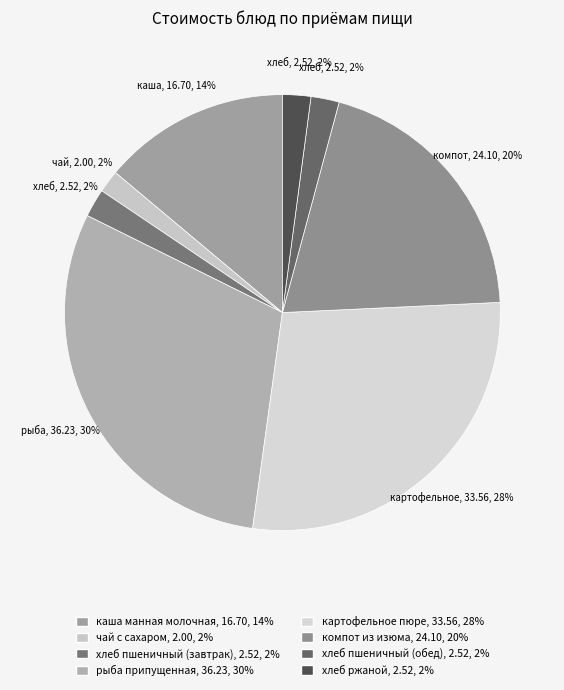

True or false: хлеб ржаной accounts for 16% of the total.

False